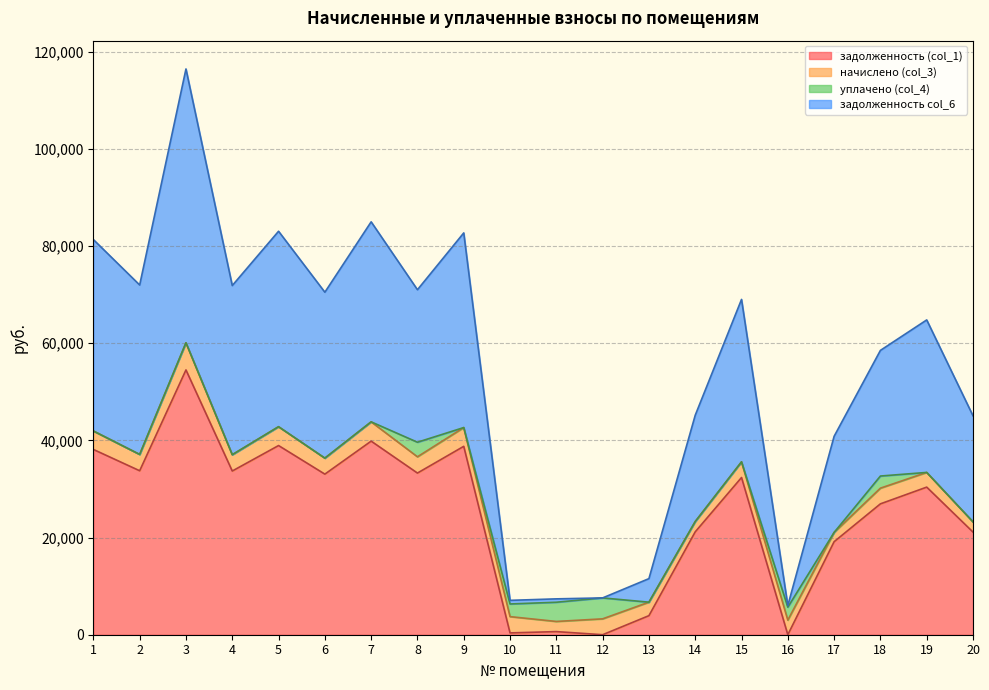

Where is the first local minimum for задолженность col_6?

2